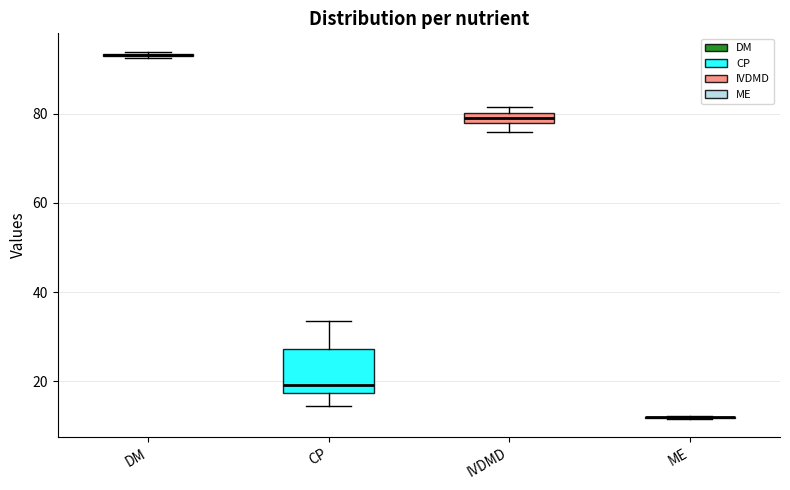

Comparing the boxes themselves (not the whiskers), which one is the tallest?

CP